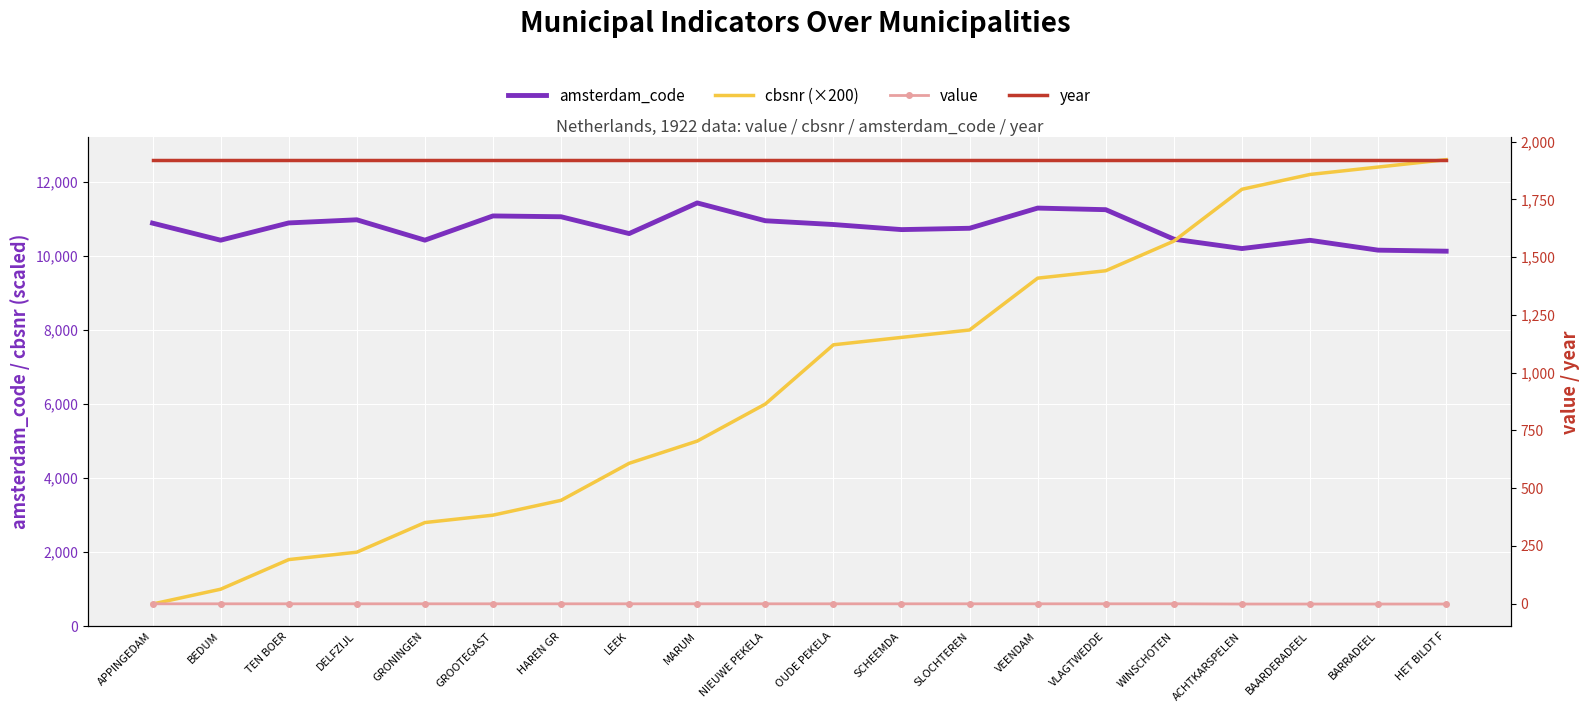

What are all the series names shown in the legend?

amsterdam_code, cbsnr (×200), value, year